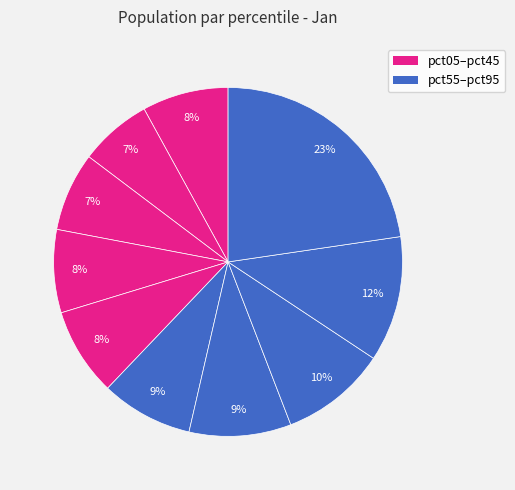

Rank the categories by value from highest to lowest.

pct95, pct85, pct75, pct65, pct55, pct45, pct05, pct35, pct25, pct15